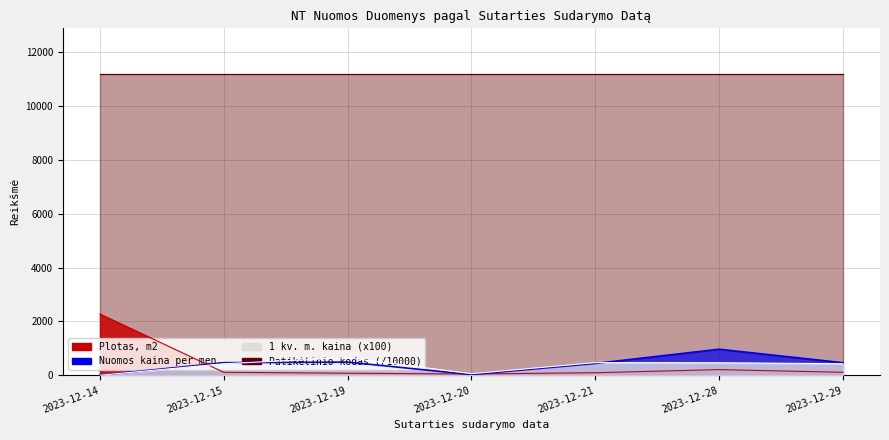

The value of Plotas, m2 at 2023-12-20 is 79.2. True or false?

False